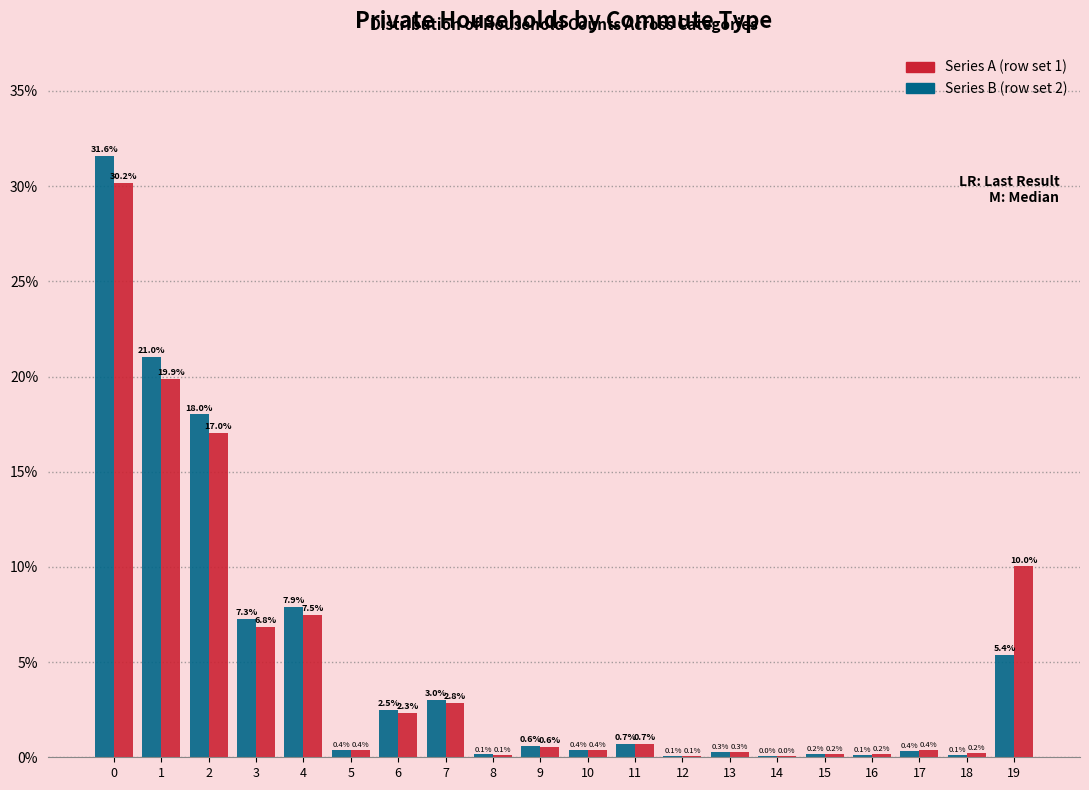

What is the total value across all series at 11?

1.4